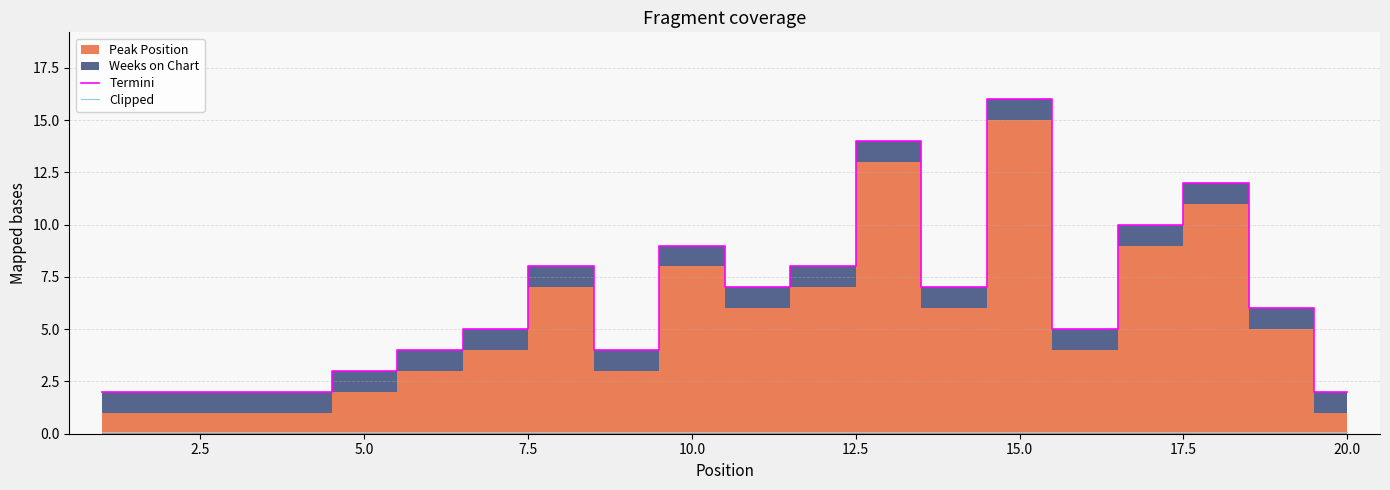

True or false: Termini has a value of 1.0 at 20.0.

False